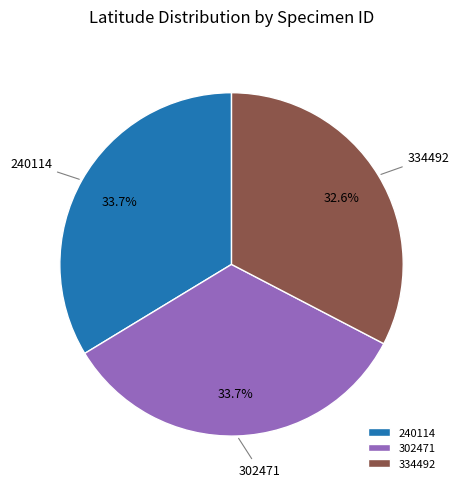

How many segments does this pie chart have?

3